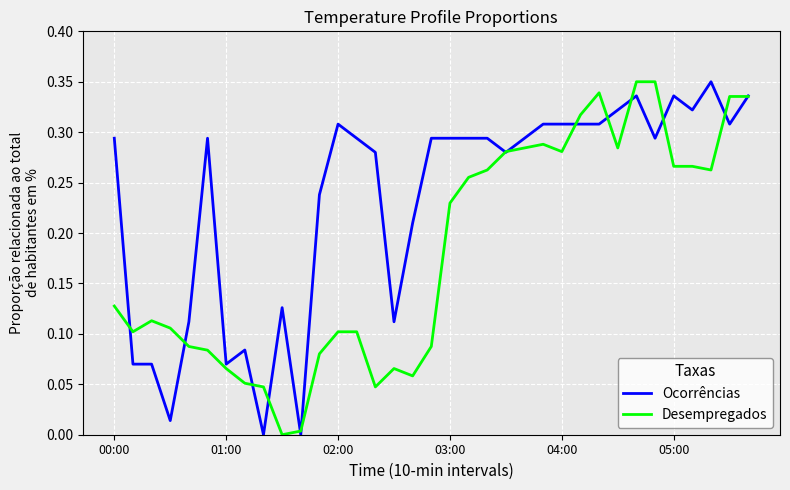

Rank the series by their average value, from highest to lowest.

Ocorrências, Desempregados